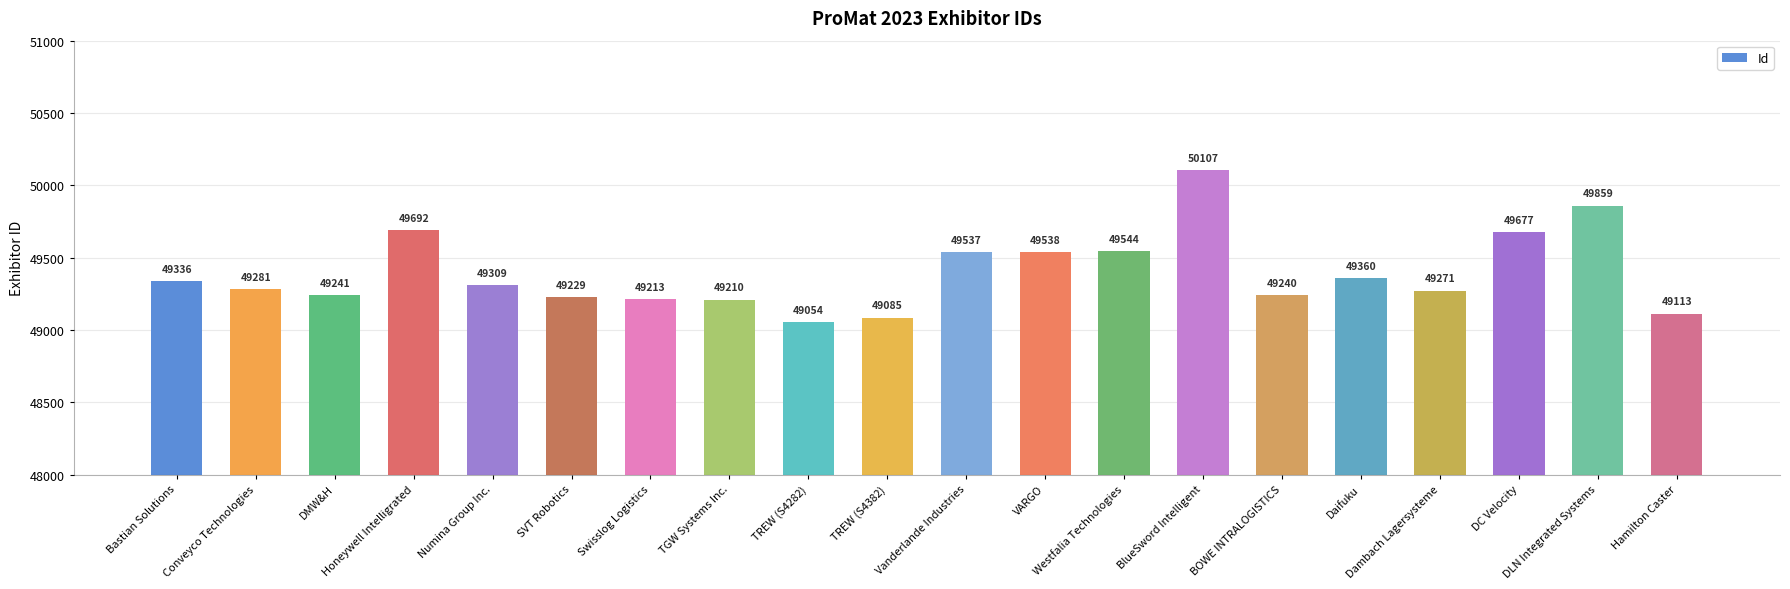

List the labels in order of value, smallest first.

TREW (S4282), TREW (S4382), Hamilton Caster, TGW Systems Inc., Swisslog Logistics, SVT Robotics, BOWE INTRALOGISTICS, DMW&H, Dambach Lagersysteme, Conveyco Technologies, Numina Group Inc., Bastian Solutions, Daifuku, Vanderlande Industries, VARGO, Westfalia Technologies, DC Velocity, Honeywell Intelligrated, DLN Integrated Systems, BlueSword Intelligent